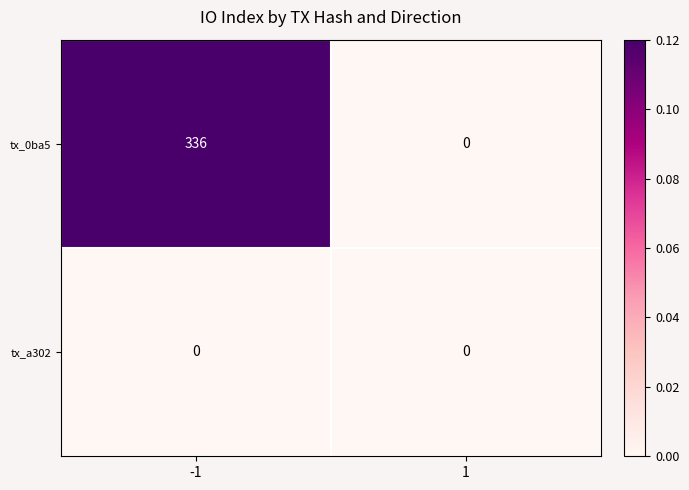

Which series changed the most between -1 and 1?

tx_0ba5